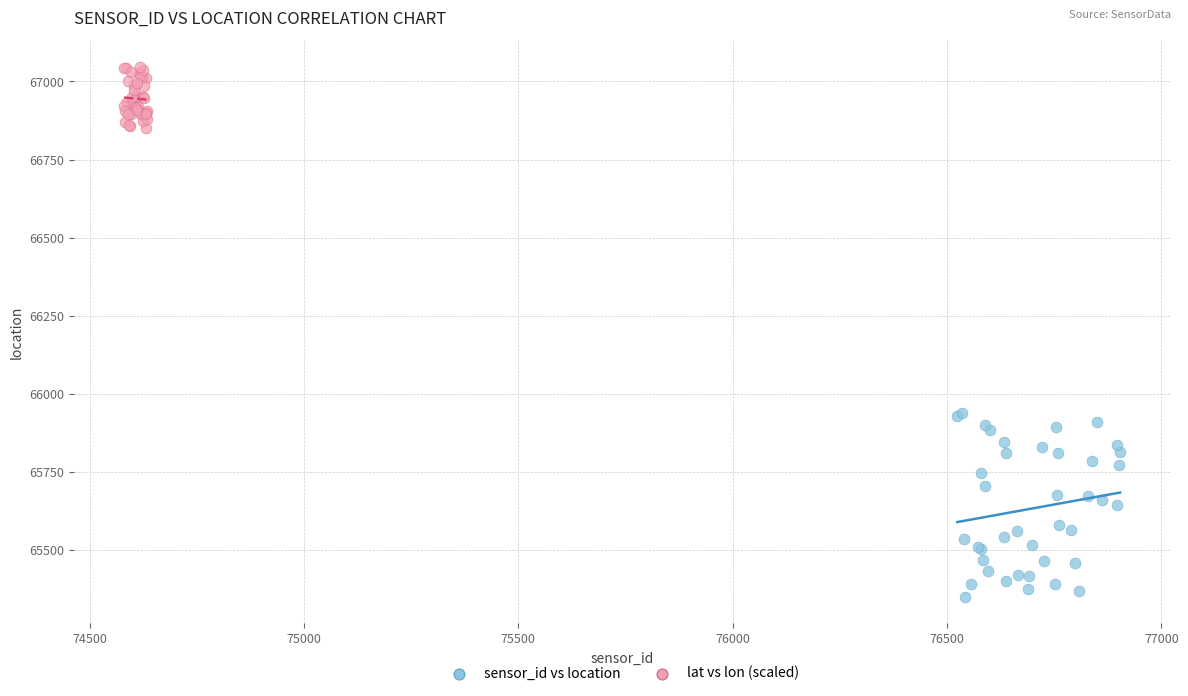

Which series reaches the maximum Y coordinate?

lat vs lon (scaled)